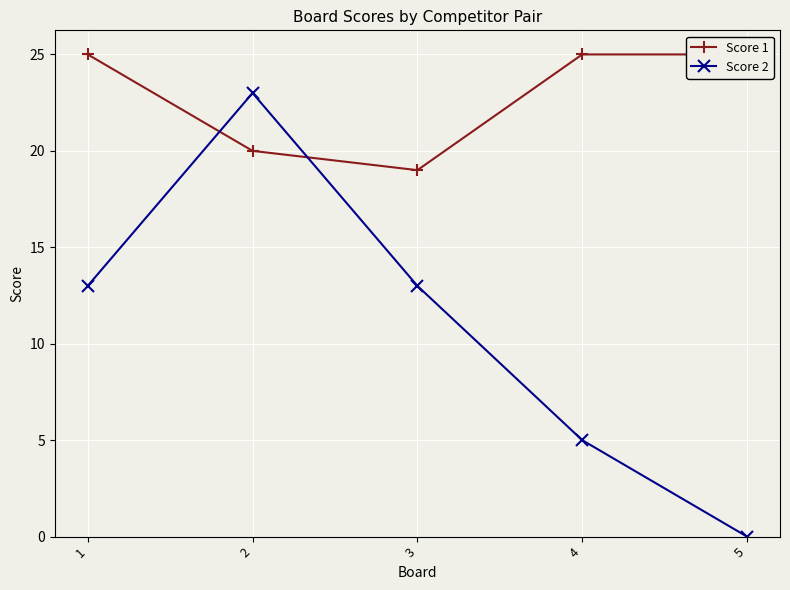

How many distinct data groups are displayed?

2